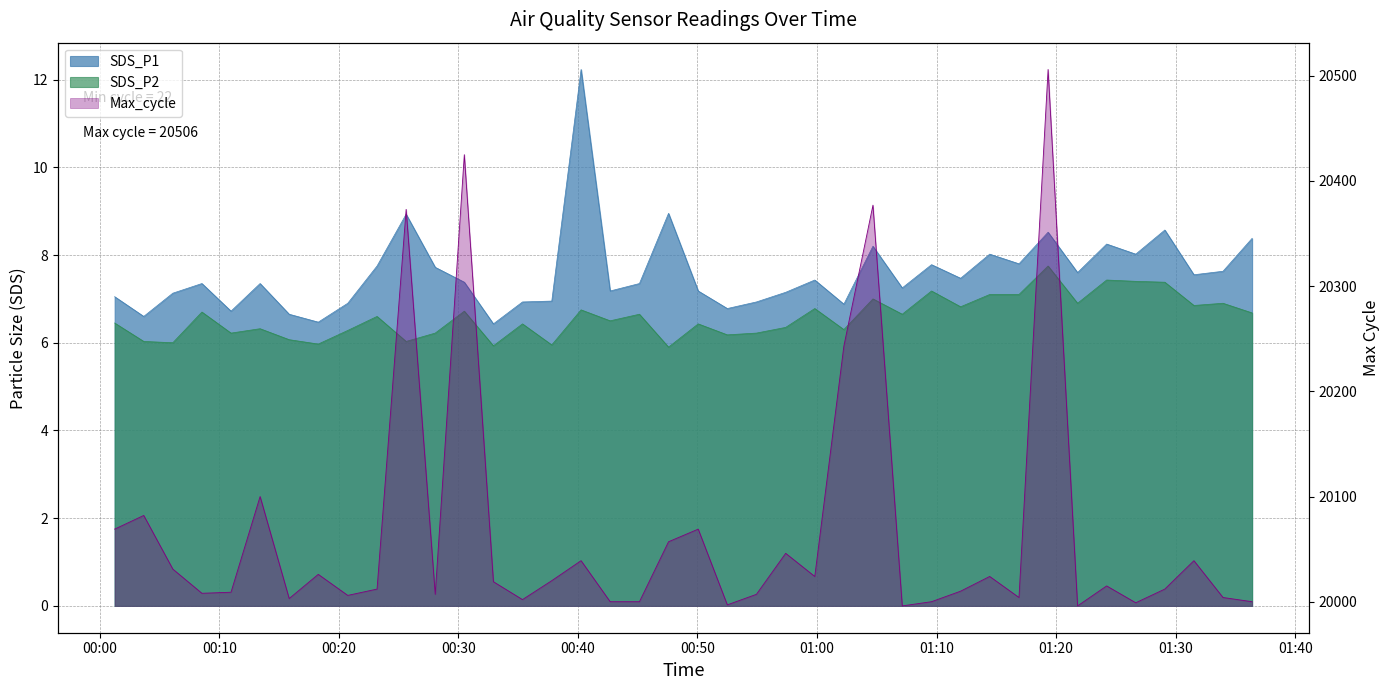

Is it true that SDS_P2 equals 2.4 at 2022/07/24 00:18:17?

False